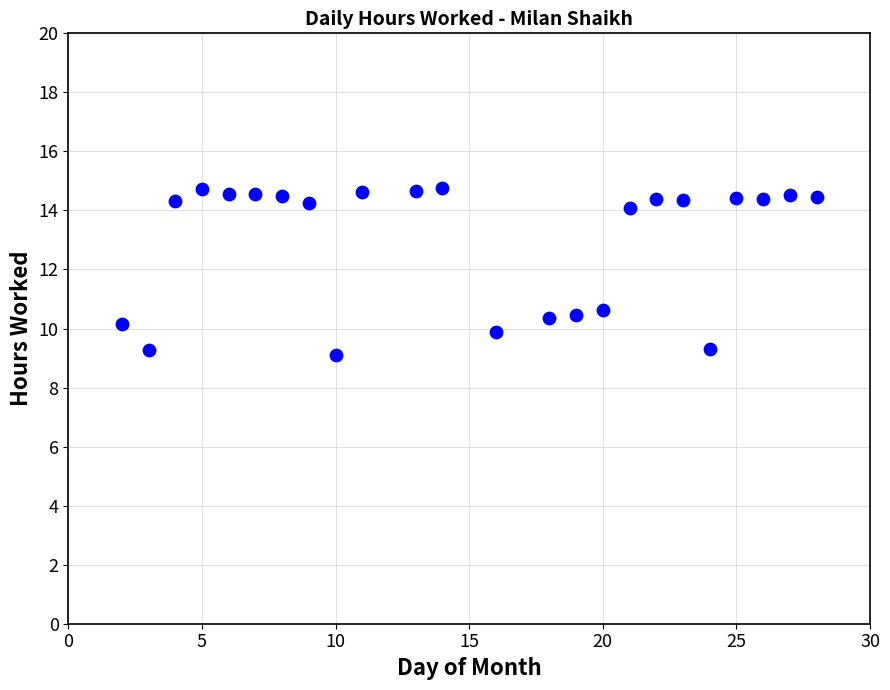

What is the range of X values (max minus min)?

26.0